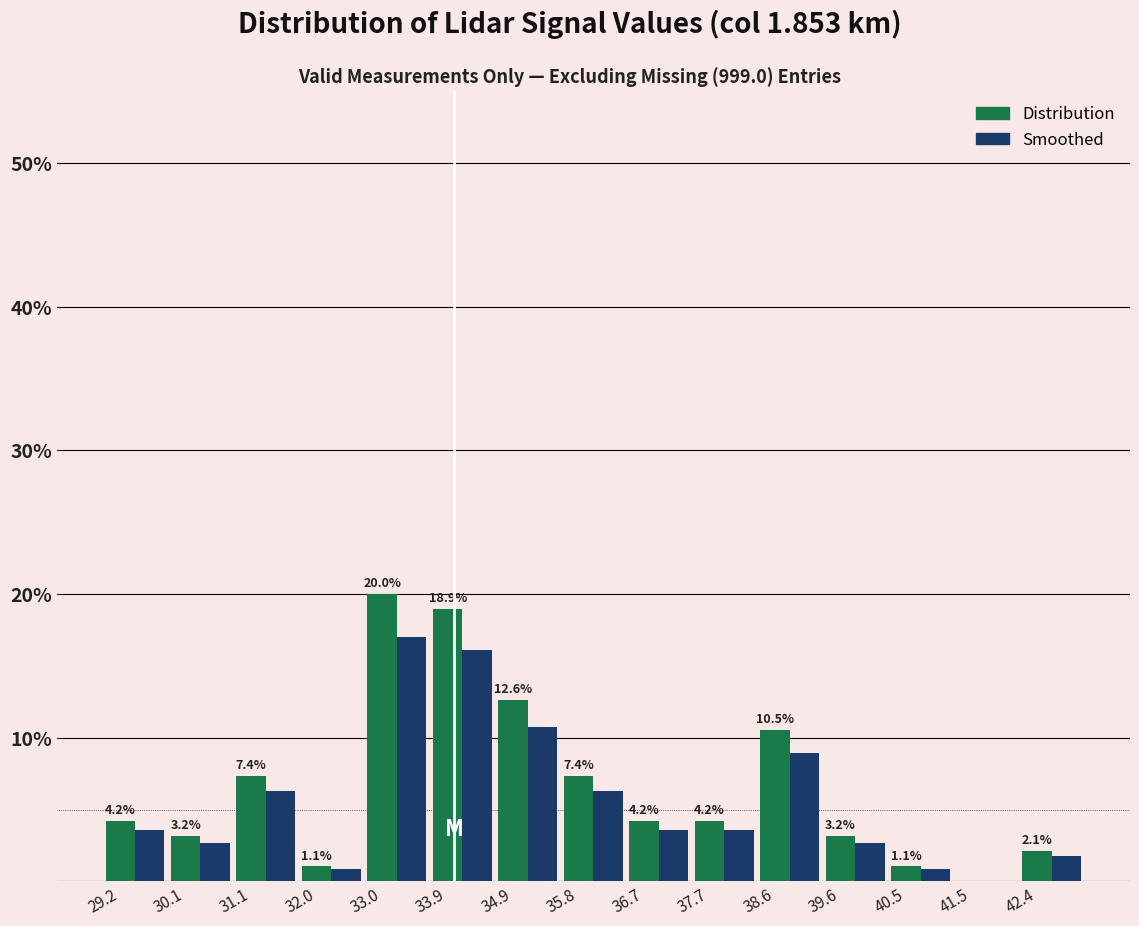

What is the approximate value of Distribution at 34.9?

12.6